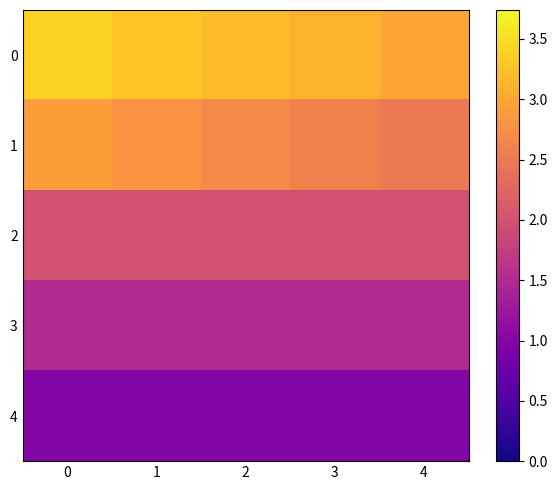

Reading left to right, what are all the values shown in this chart?

0: 0=3.4	1=3.3	2=3.2	3=3.1	4=3.0
1: 0=2.9	1=2.8	2=2.7	3=2.6	4=2.5
2: 0=2.0	1=2.0	2=2.0	3=2.0	4=2.0
3: 0=1.5	1=1.5	2=1.5	3=1.5	4=1.5
4: 0=1.0	1=1.0	2=1.0	3=1.0	4=1.0